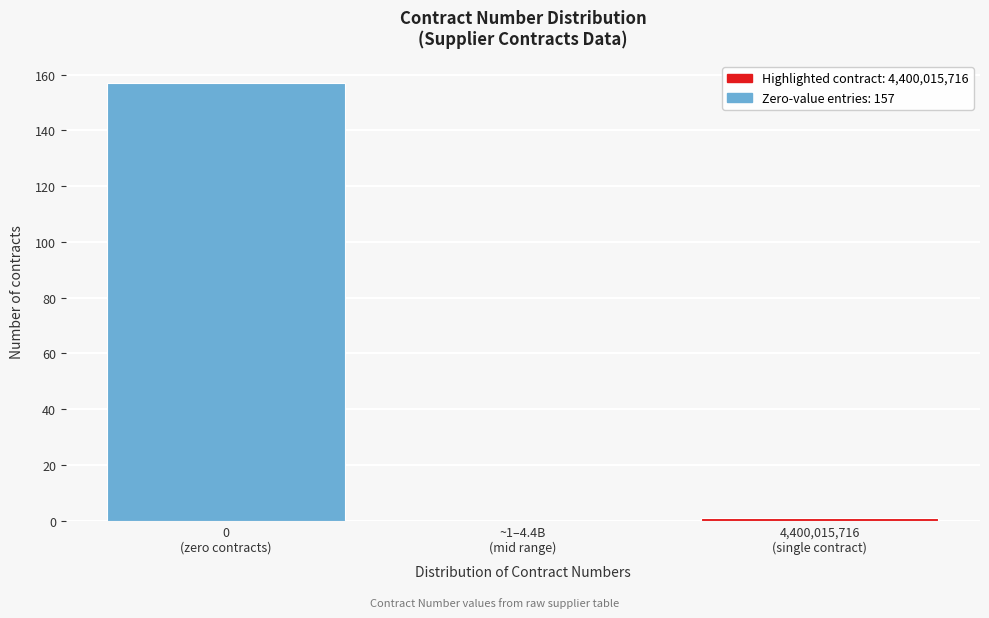

What is the greatest value displayed?

157